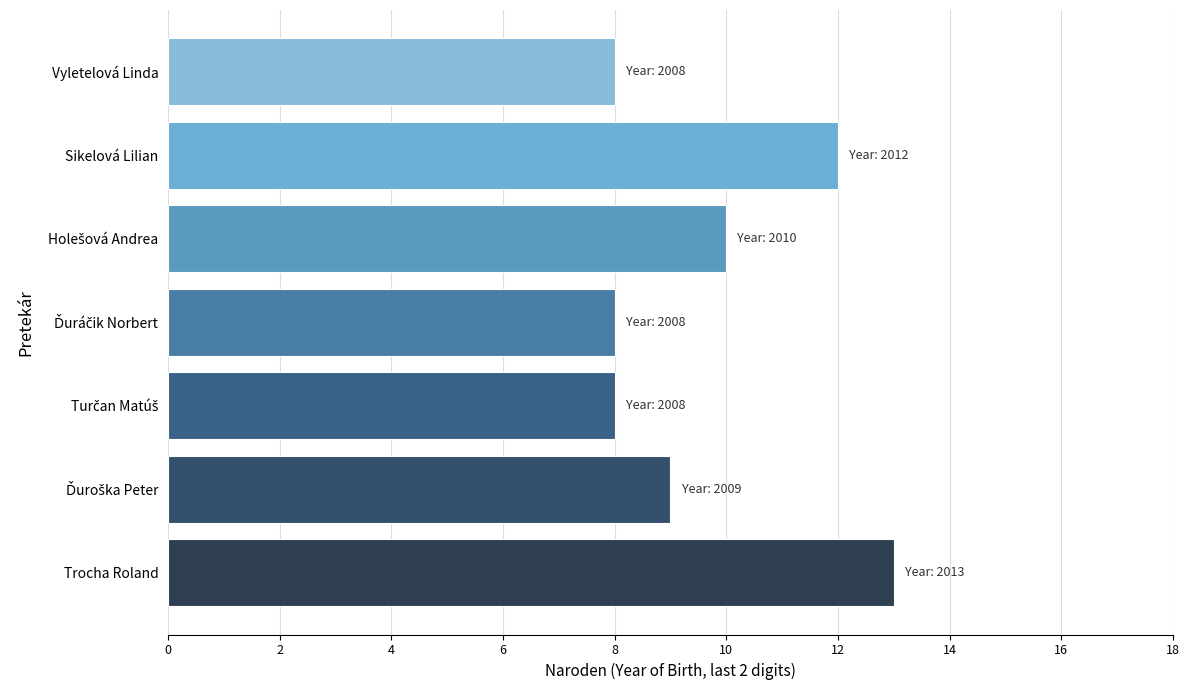

Count the values in the range 8 to 12.

6